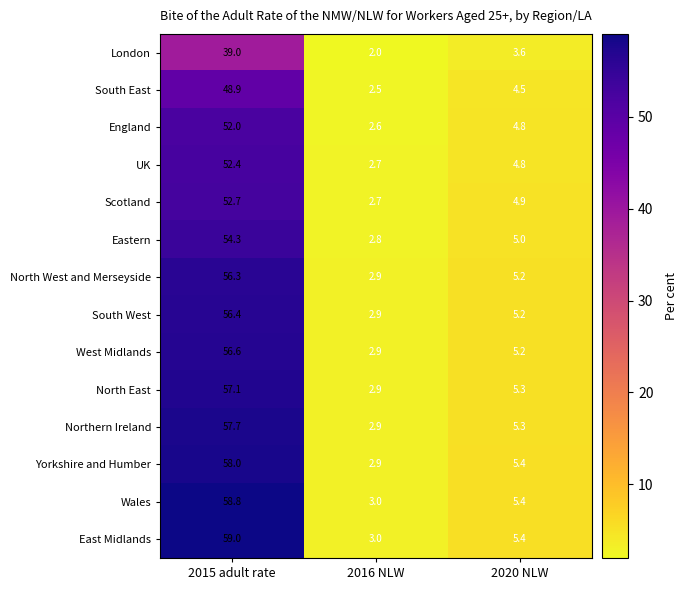

What is the spread (max minus min) of values at 2016 NLW?

1.0